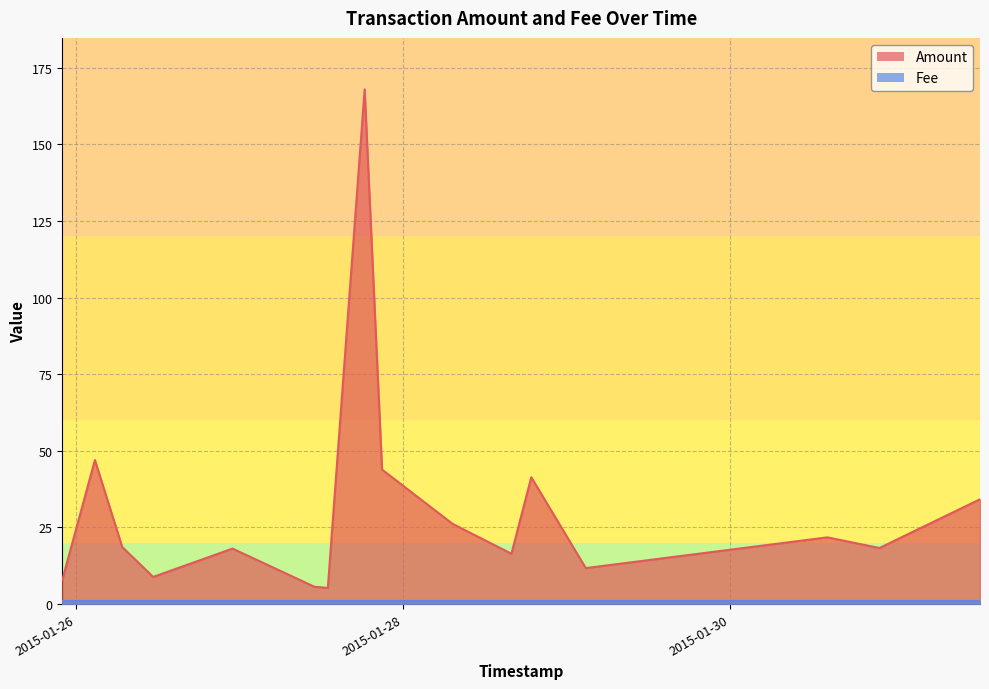

What is the total value across all series at 11?

42.4